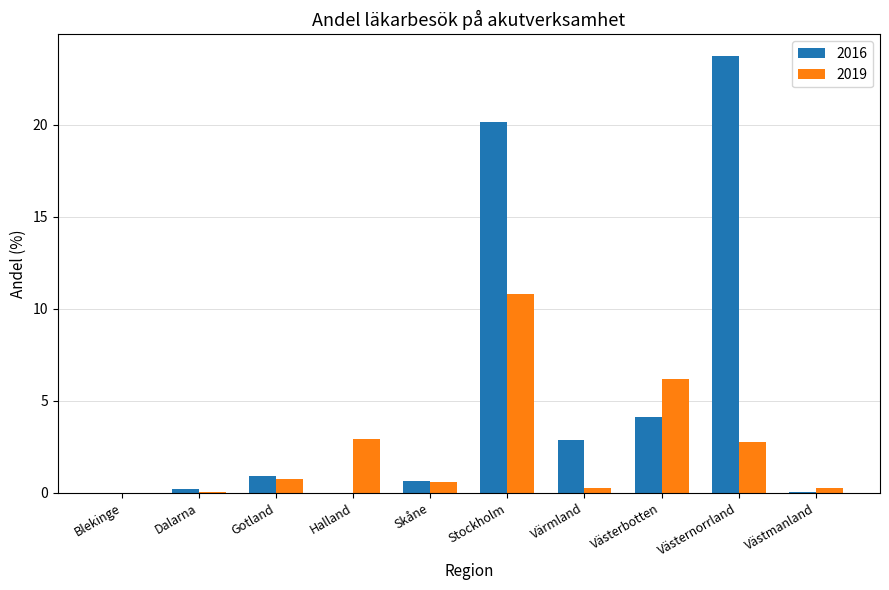

At which category is the sum across all series the highest?

Stockholm